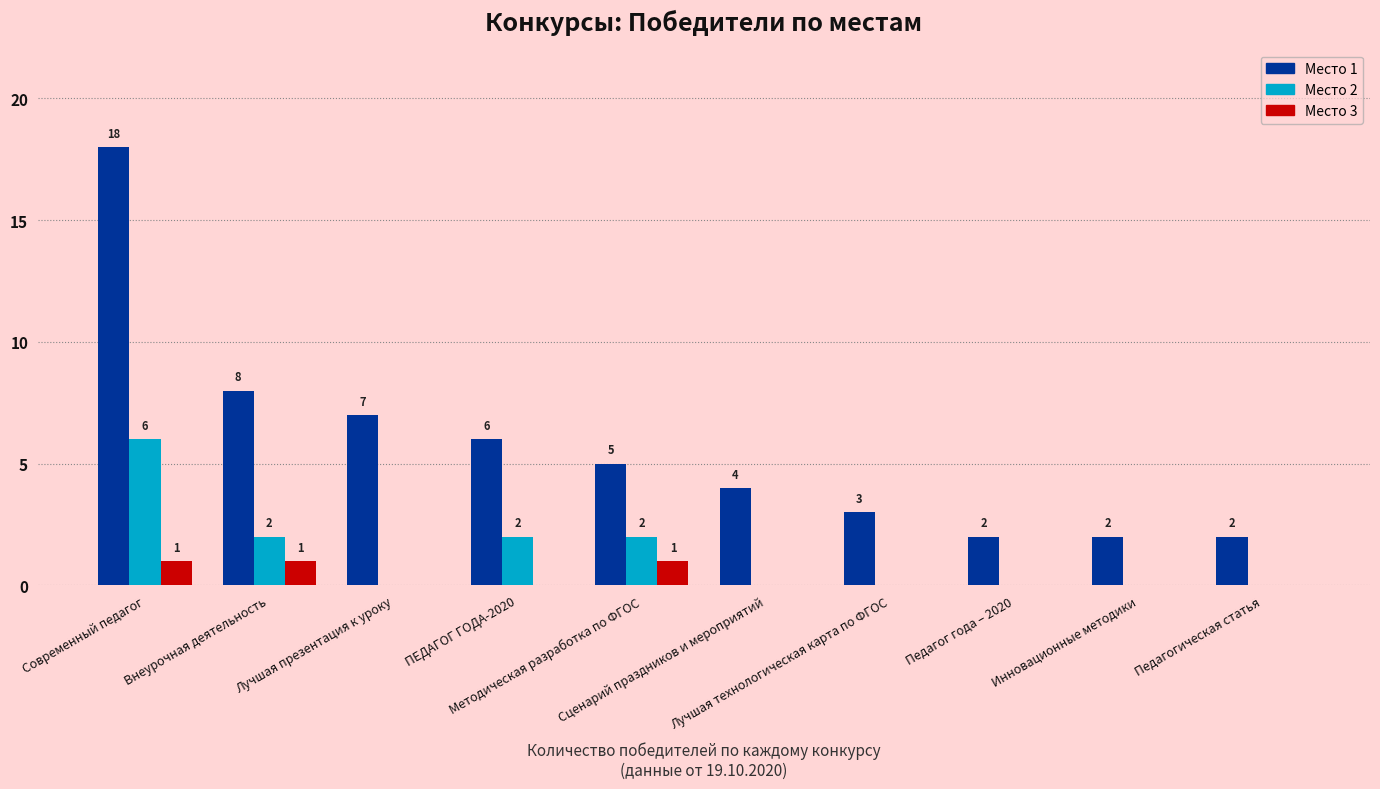

What is the sum of the Место 1 values at ПЕДАГОГ ГОДА-2020 and Лучшая технологическая карта по ФГОС?

9